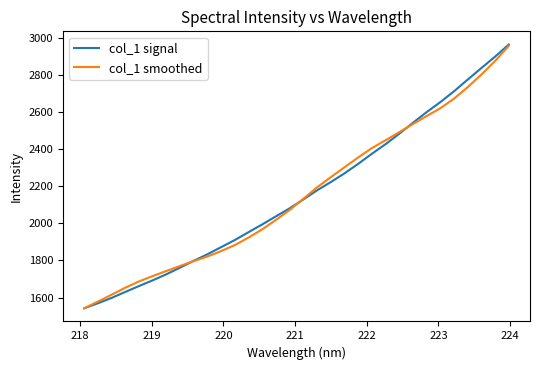

What is the highest value of the col_1 smoothed series?

2957.2